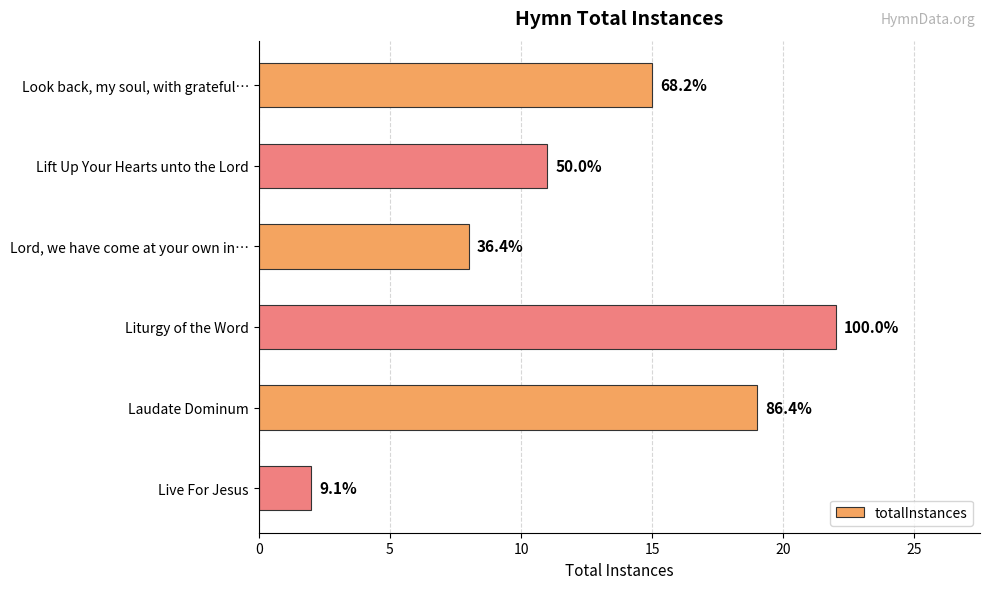

What is the sum of all values?

77